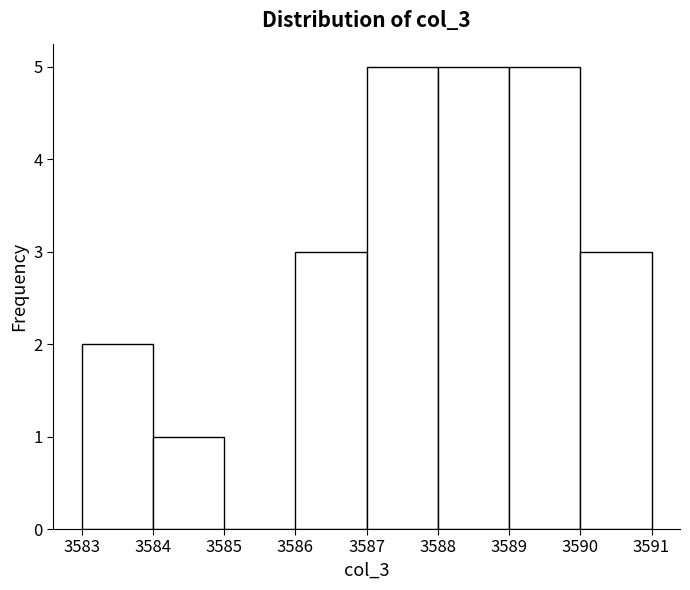

How tall is the bar that spans 3584 to 3585 on the x-axis? The values are not printed on the chart, so give them approximately, as read against the axis.

1